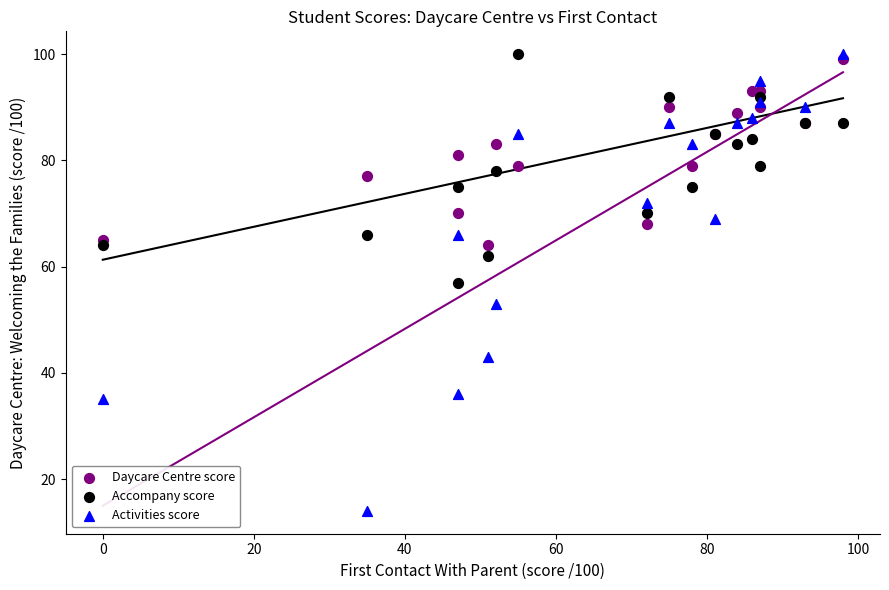

Which series reaches the minimum Y coordinate?

Activities score